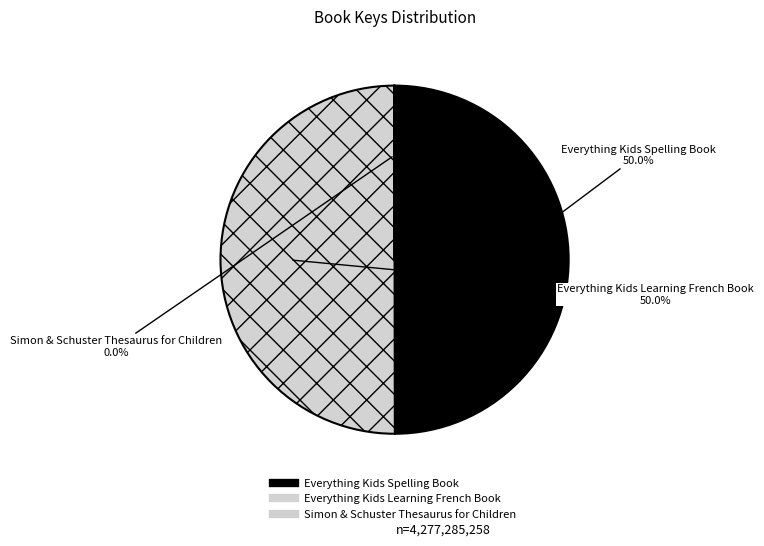

Rank the categories by value from lowest to highest.

Simon & Schuster Thesaurus for Children, Everything Kids Spelling Book, Everything Kids Learning French Book